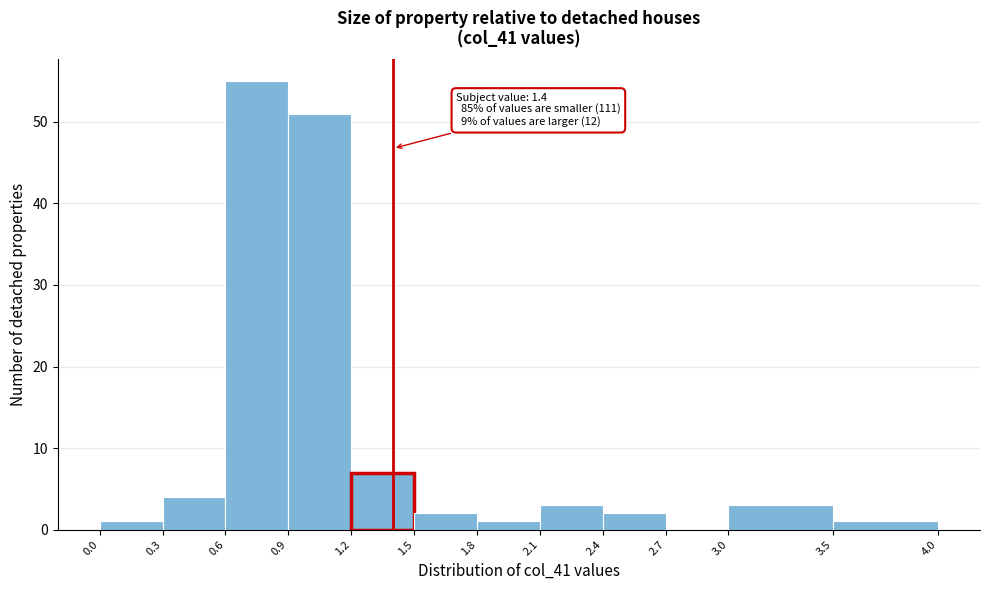

Over which range of the x-axis is the bar tallest?

0.6 to 0.9